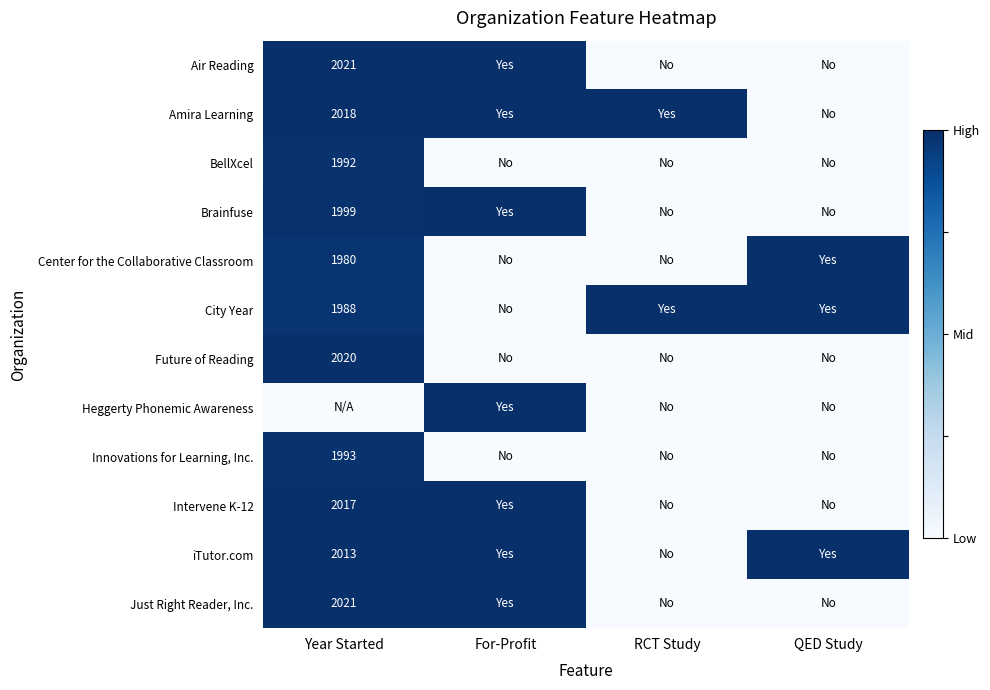

At how many categories does at least one series exceed 0?

4